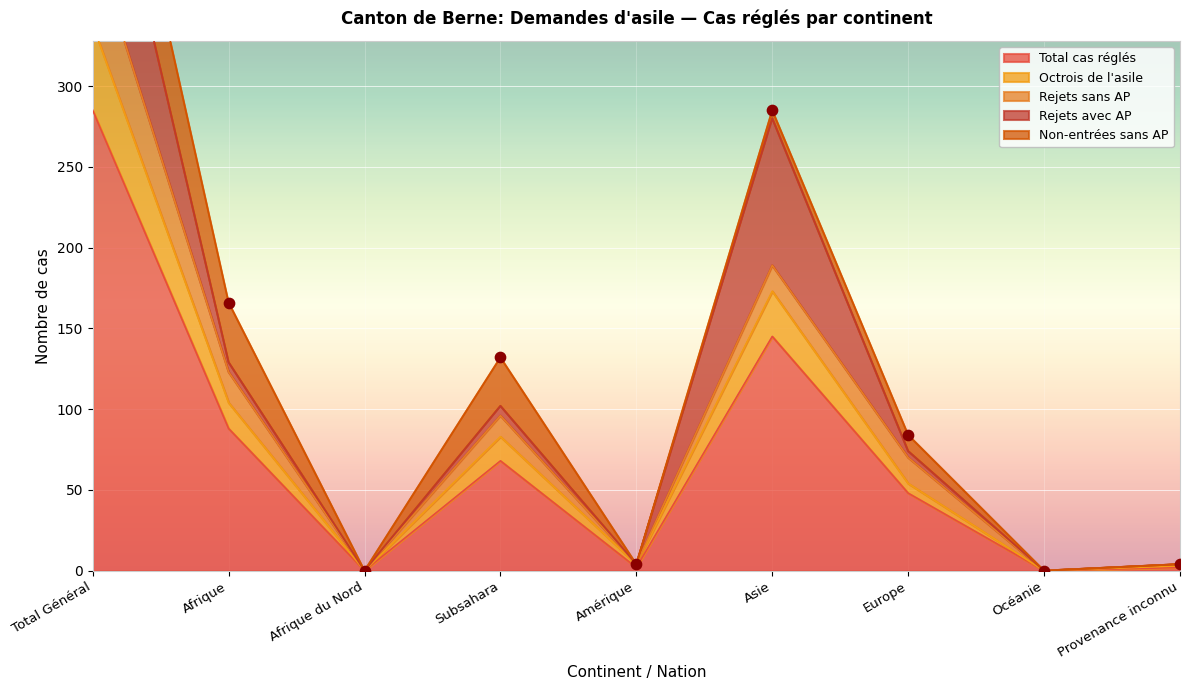

At which label does Total cas réglés reach its peak?

Total Général